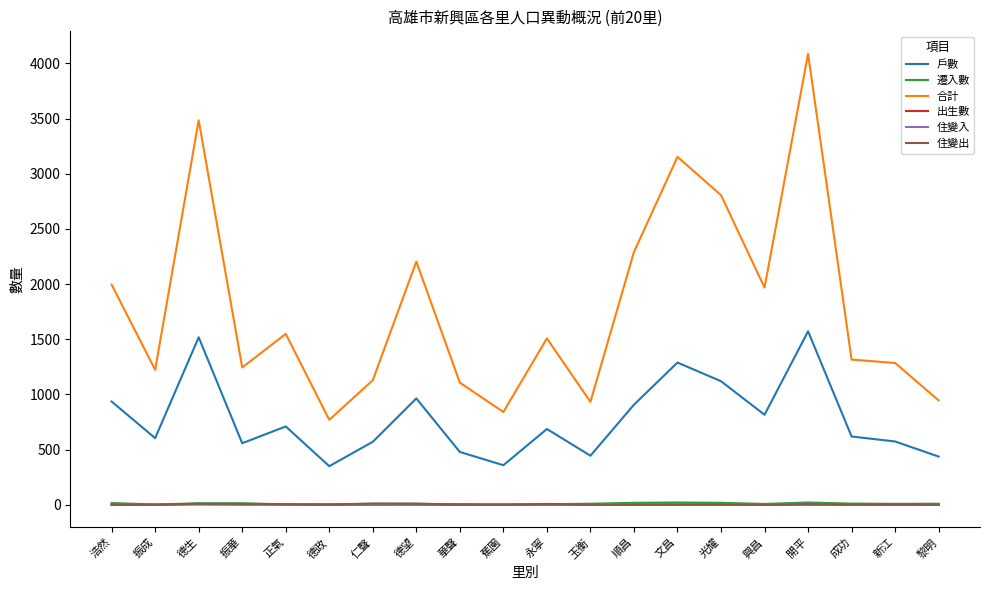

What is the greatest value displayed?

4086